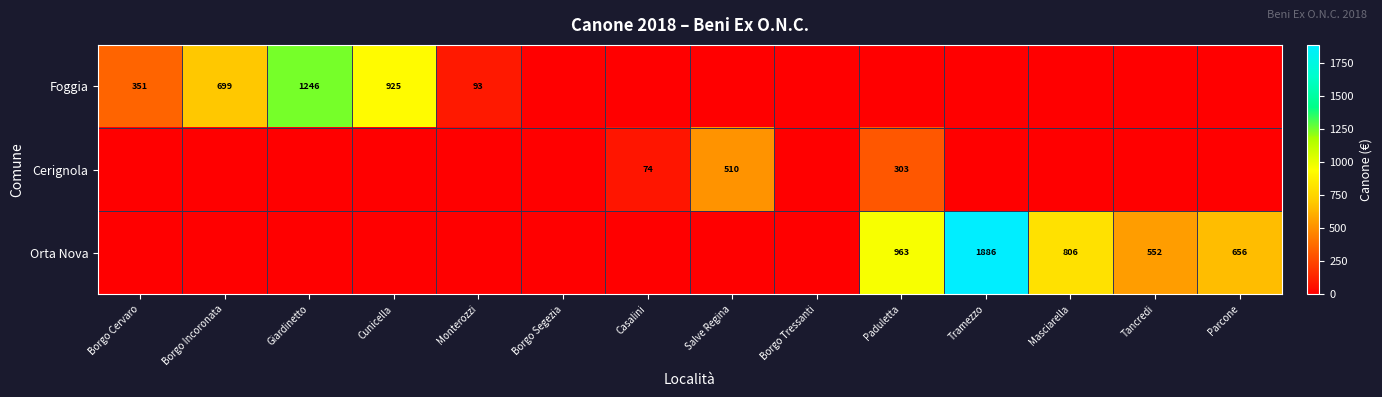

True or false: Orta Nova has a value of 1886 at Tramezzo.

True